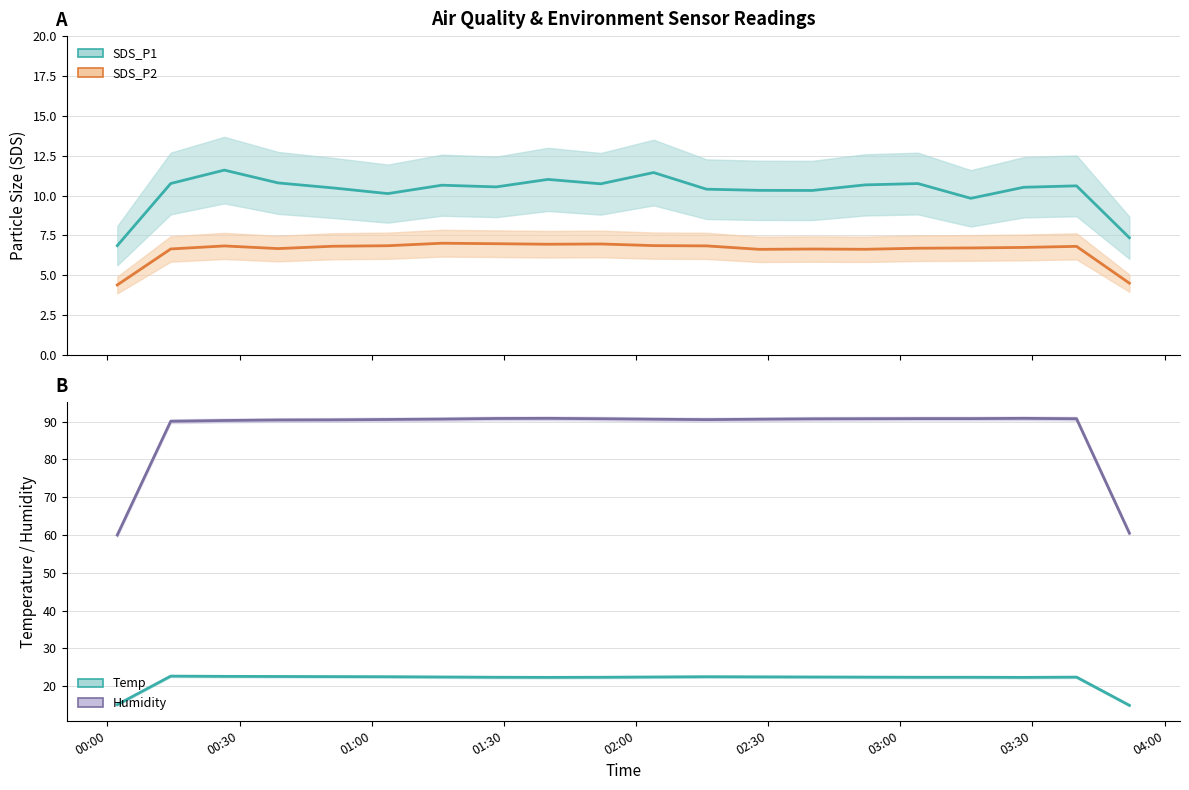

True or false: SDS_P1 and Temp cross at least once.

False